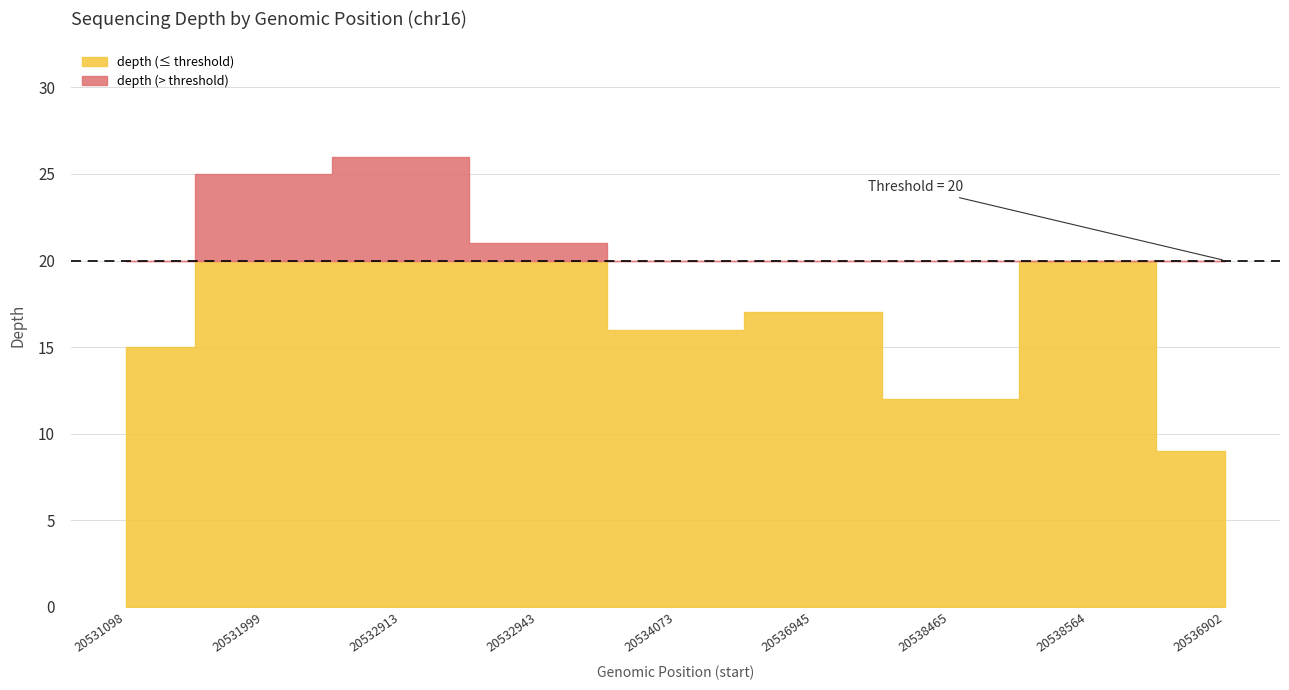

What is the minimum value shown in the chart?

9